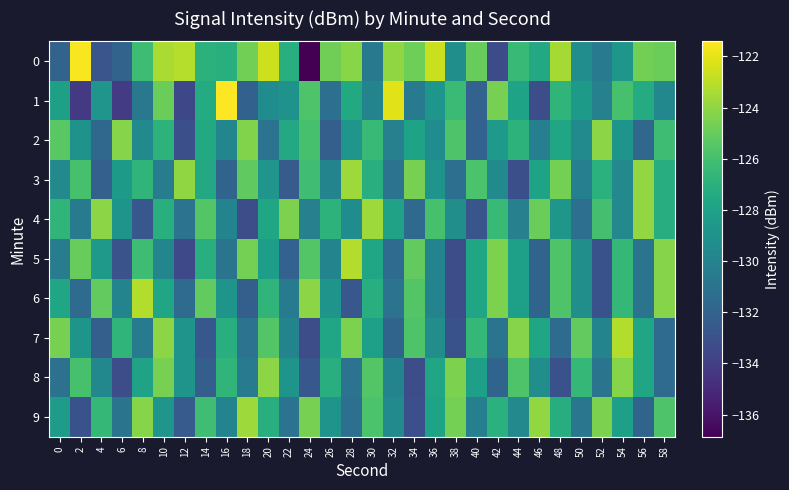

What is the greatest value displayed?

-121.4